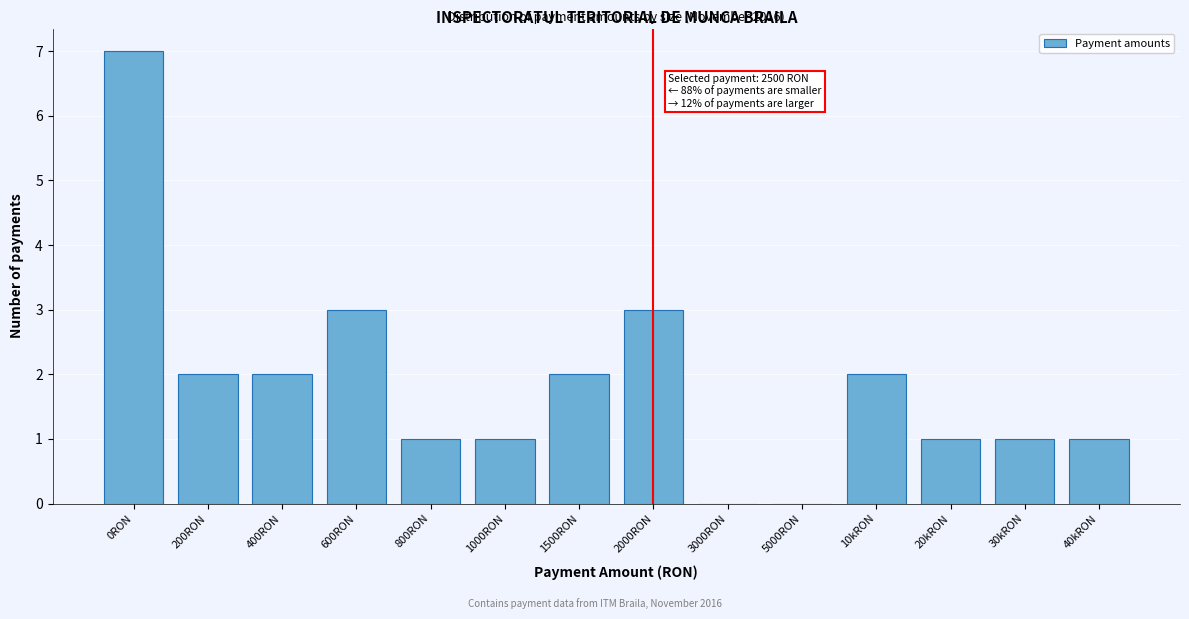

Reading right to left, extract all data points from this chart.

40kRON=1	30kRON=1	20kRON=1	10kRON=2	5000RON=0	3000RON=0	2000RON=3	1500RON=2	1000RON=1	800RON=1	600RON=3	400RON=2	200RON=2	0RON=7